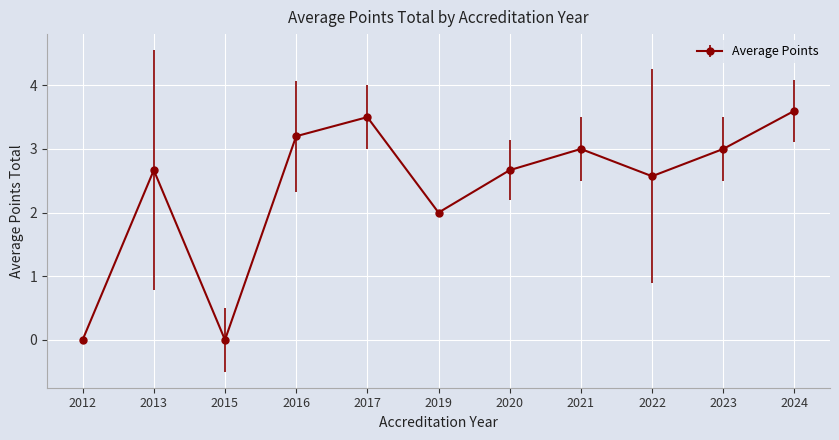

Between 2022 and 2019, which is larger?

2022